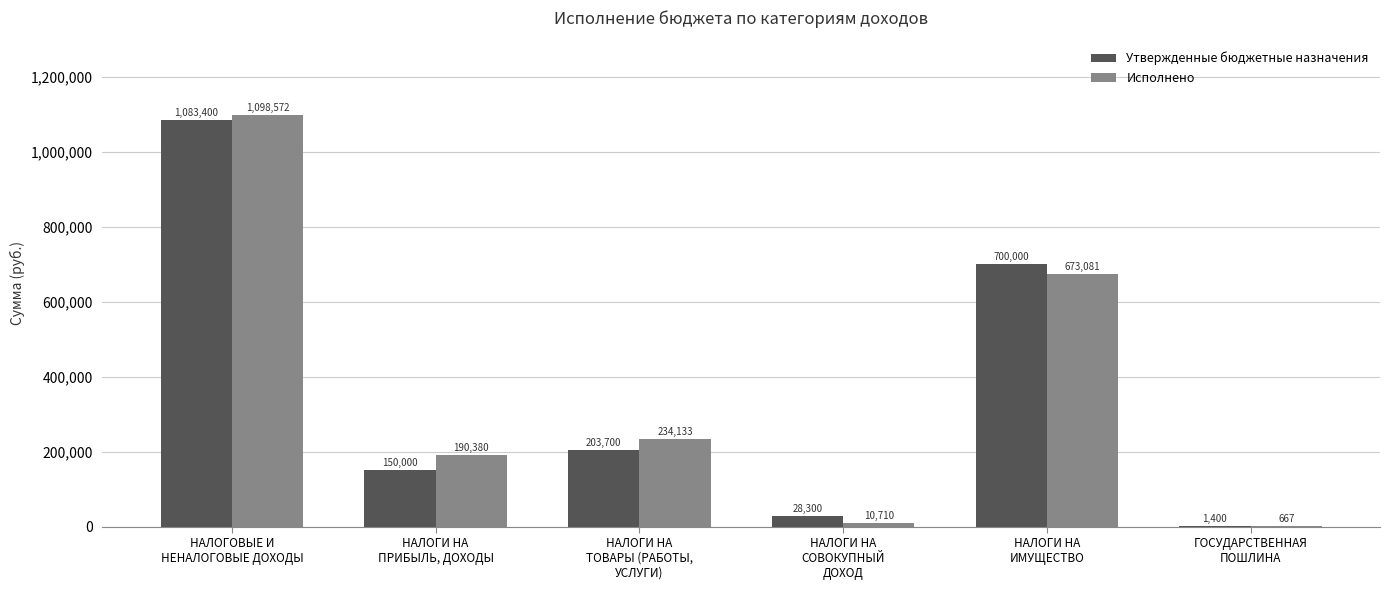

Which series has the largest total across all categories?

Исполнено